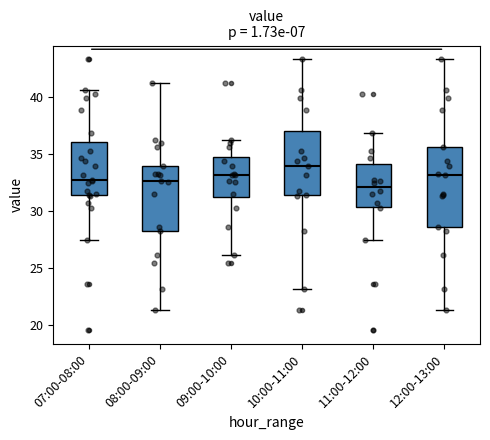

Where does the median line of the box for 09:00-10:00 sit on the y-axis? The values are not printed on the chart, so give them approximately, as read against the axis.

33.0